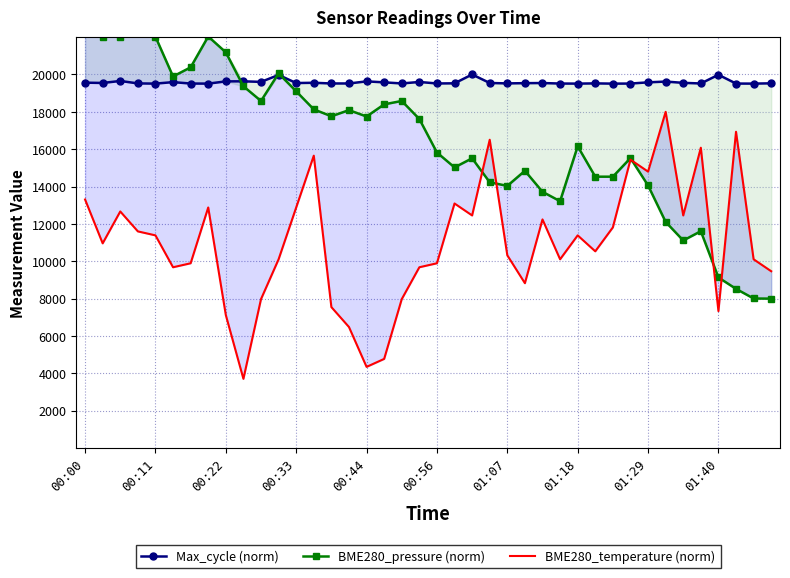

List the series in order of their overall mean, highest first.

Max_cycle (norm), BME280_pressure (norm), BME280_temperature (norm)